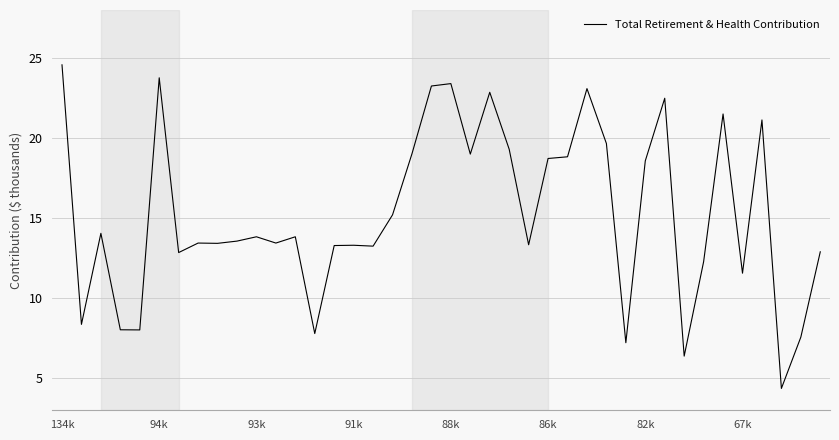

What is the difference between the maximum and minimum values?

20.2